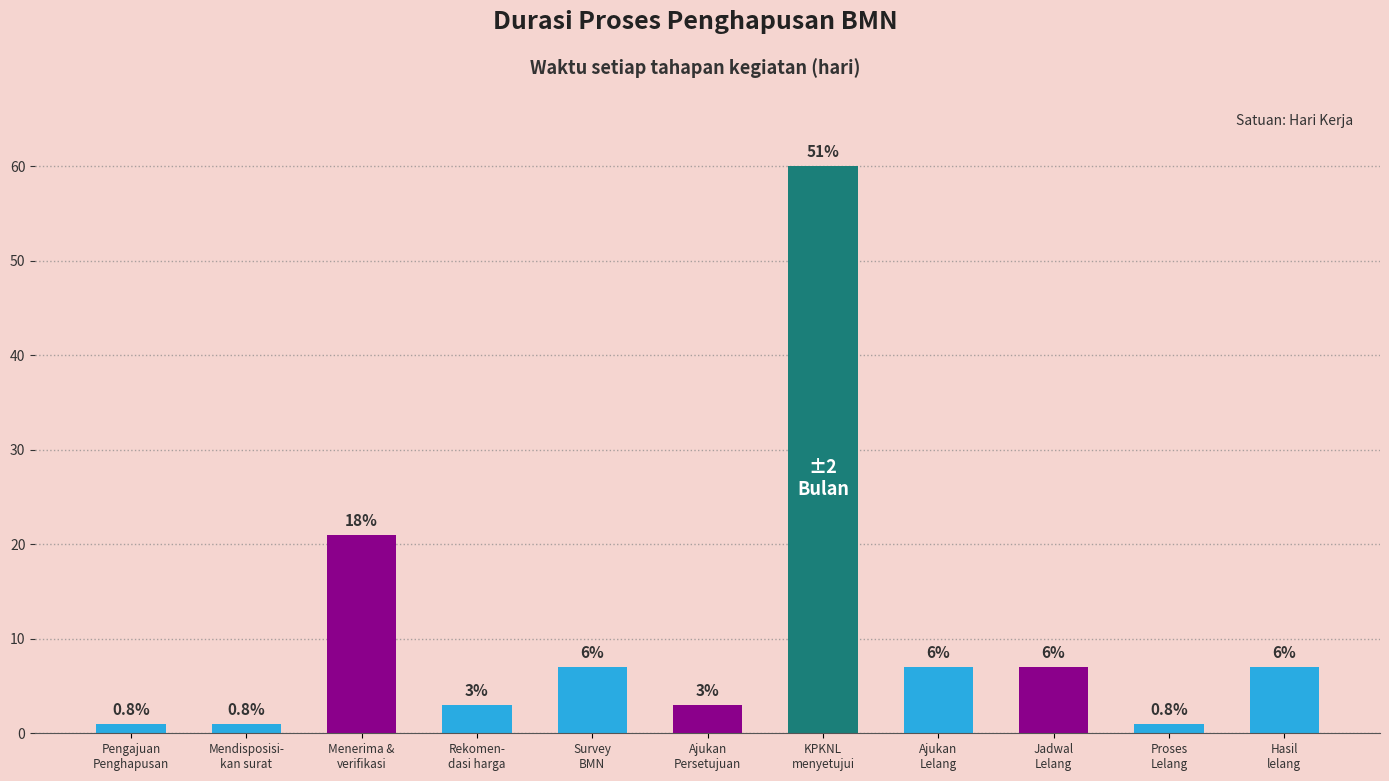

Count the number of values greater than 7.

2